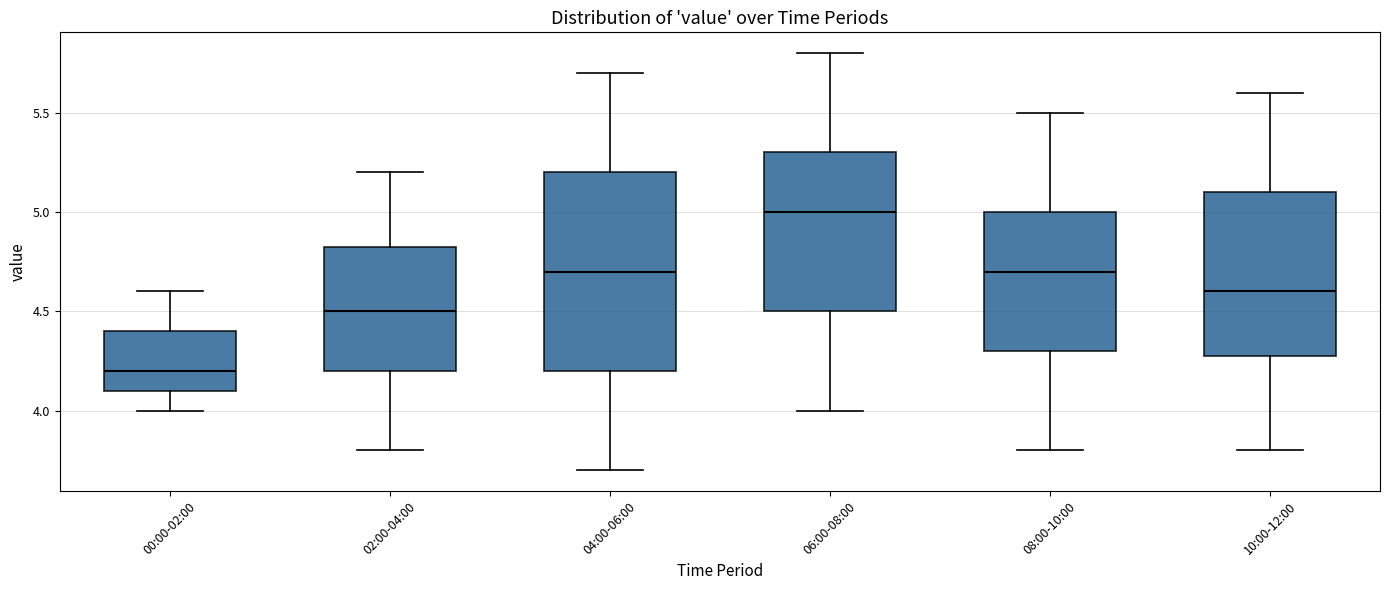

Reading left to right, transcribe this box plot: for each box, give where its median line is, the range the box spans, and where its two whiskers end, as read against the y-axis. The values are not printed on the chart, so give them approximately, as read against the axis.

00:00-02:00: median 4.20, box 4.10 to 4.40, whiskers 4.00 to 4.60
02:00-04:00: median 4.50, box 4.20 to 4.85, whiskers 3.80 to 5.20
04:00-06:00: median 4.70, box 4.20 to 5.20, whiskers 3.70 to 5.70
06:00-08:00: median 5.00, box 4.50 to 5.30, whiskers 4.00 to 5.80
08:00-10:00: median 4.70, box 4.30 to 5.00, whiskers 3.80 to 5.50
10:00-12:00: median 4.60, box 4.30 to 5.10, whiskers 3.80 to 5.60